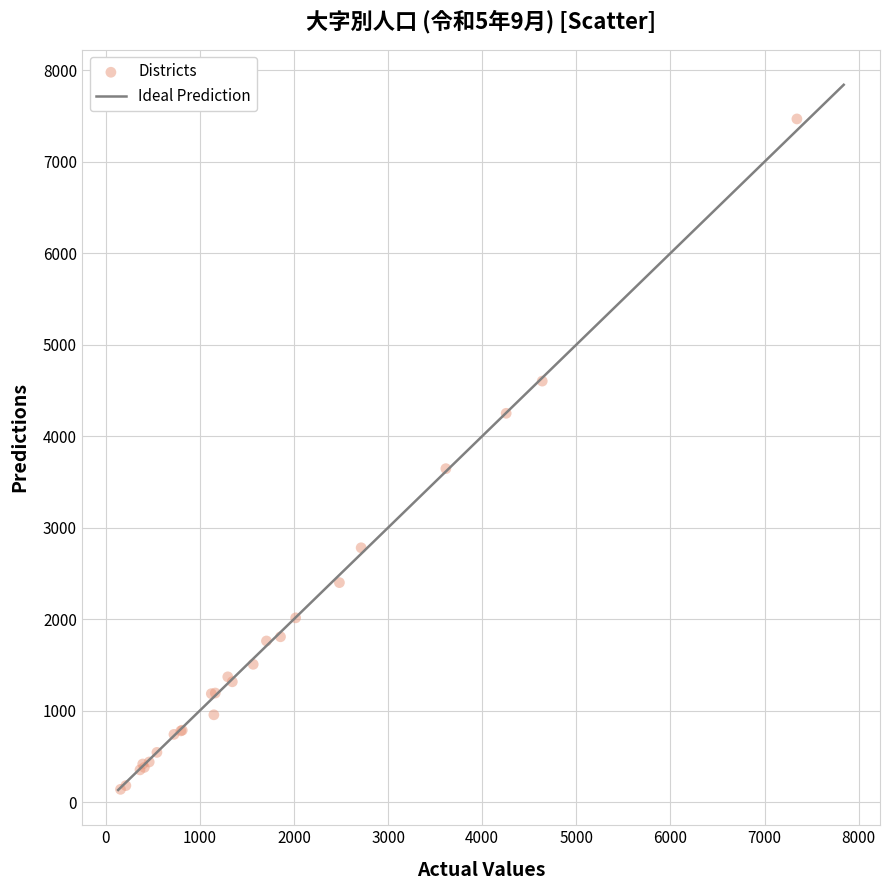

What Y value in the scatter plot is closest to 3803?

3645